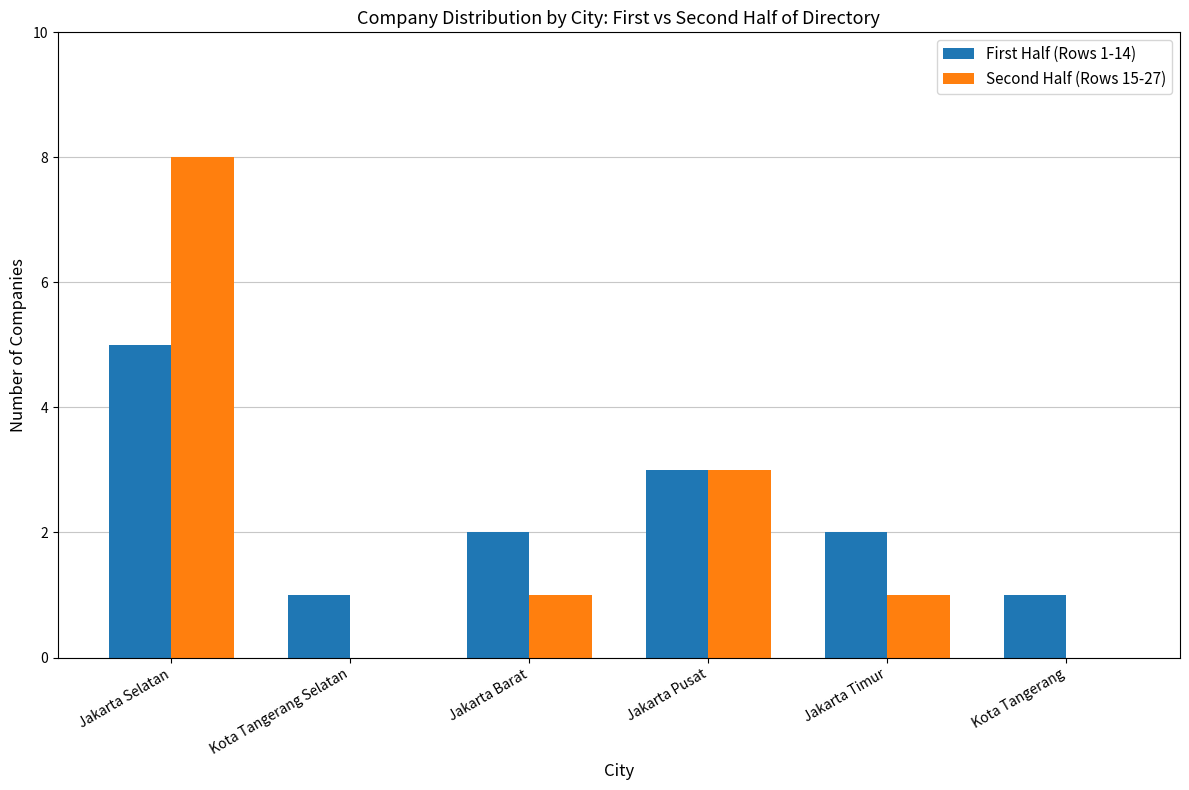

What value does the Second Half (Rows 15-27) series have at Jakarta Timur?

1